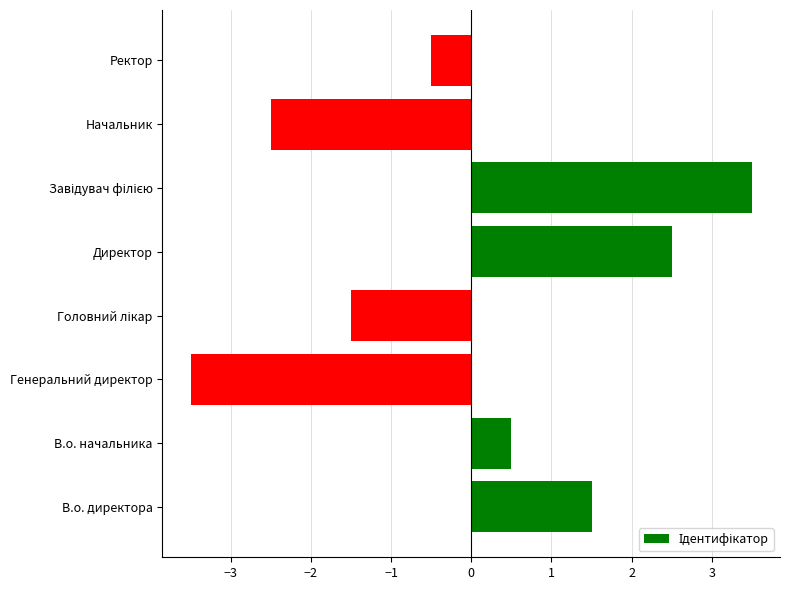

Between В.о. директора and Генеральний директор, which is larger?

В.о. директора